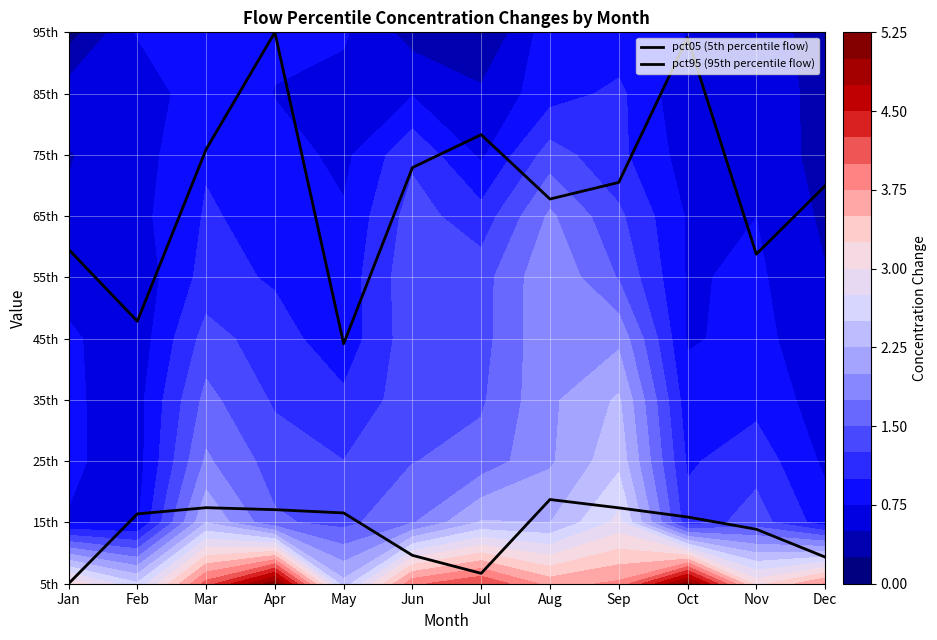

At how many categories does at least one series exceed 23?

12